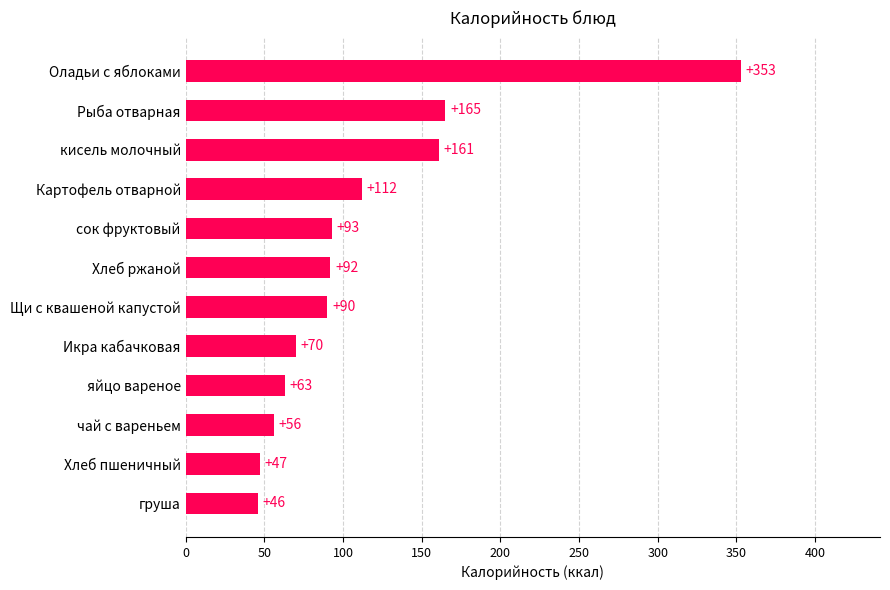

Are the bars grouped side by side (vs. stacked)?

No